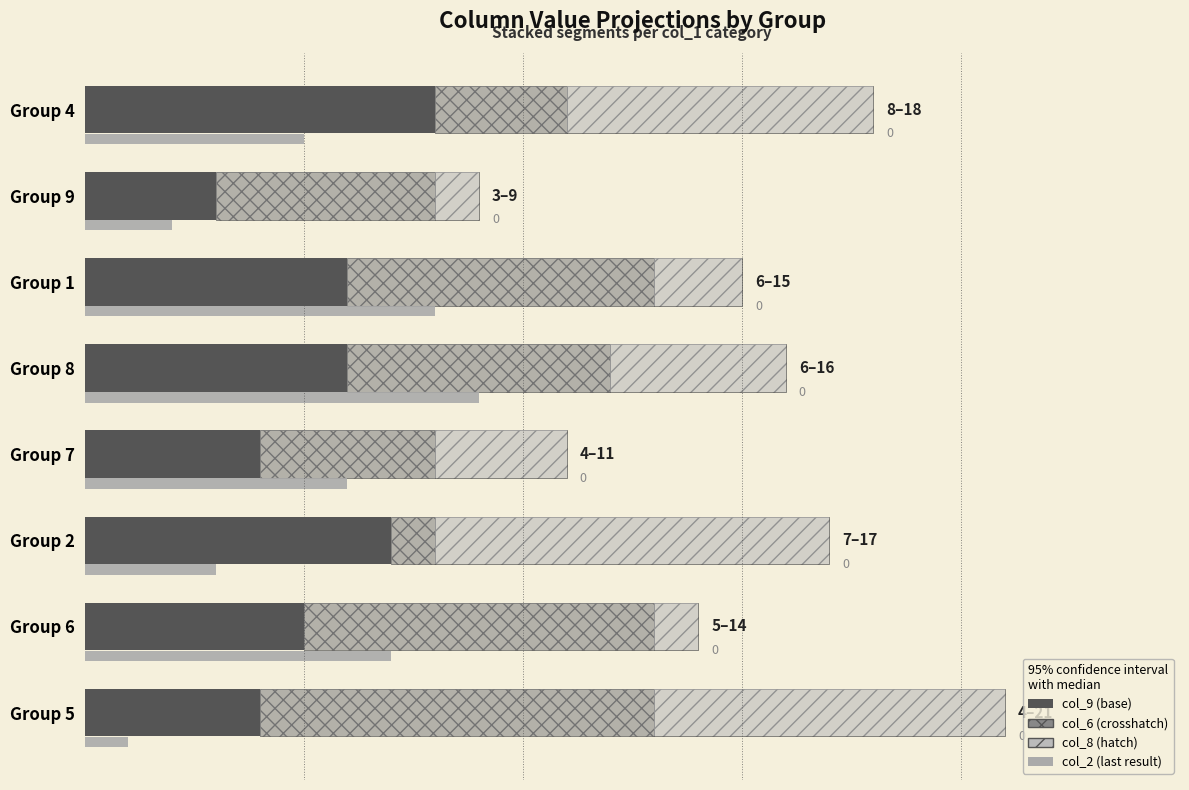

How many col_2 (last result) values are between 3 and 8?

5